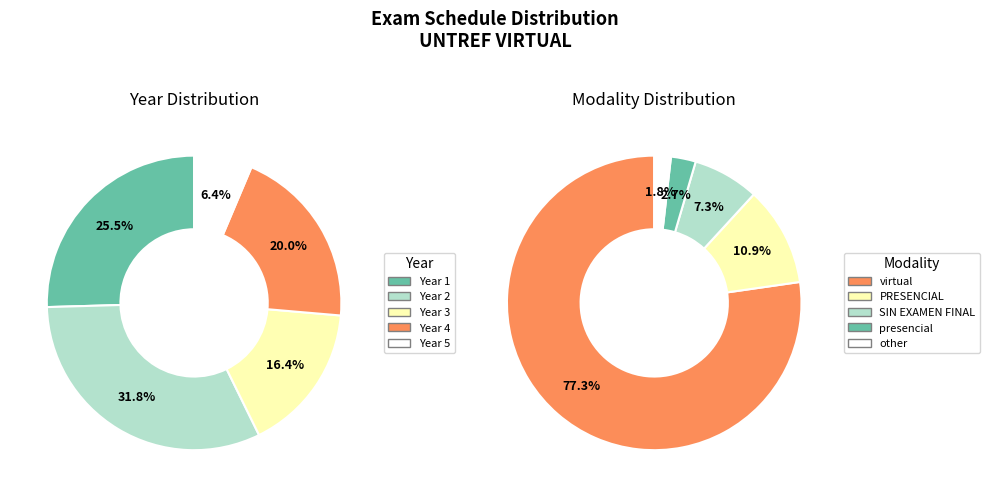

What is the majority slice?

virtual